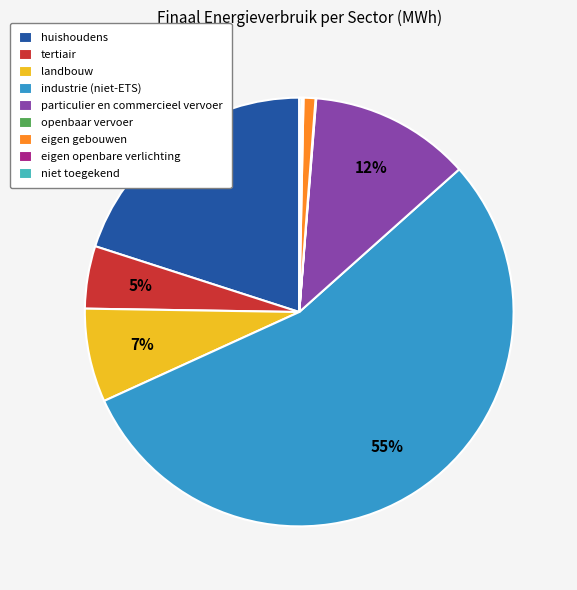

The huishoudens slice represents 9% of the pie. True or false?

False